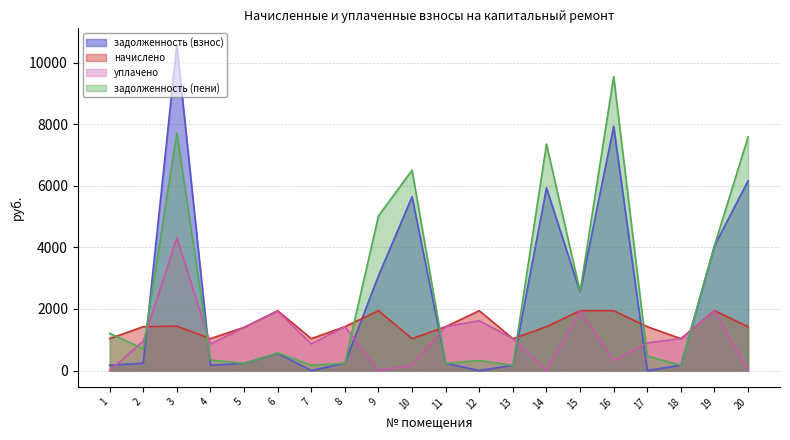

The value of начислено at 1 is 1036.8. True or false?

True